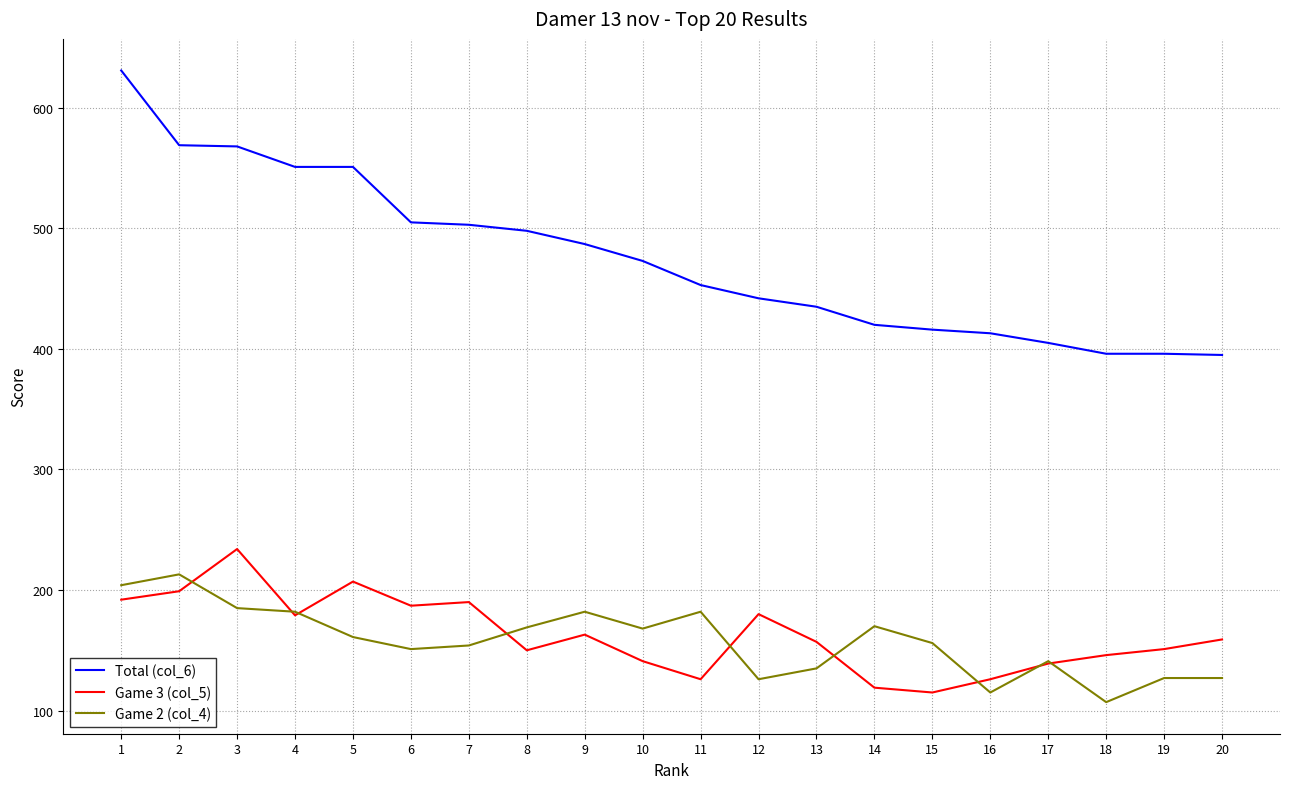

Where does the Game 2 (col_4) series first go above 161?

1